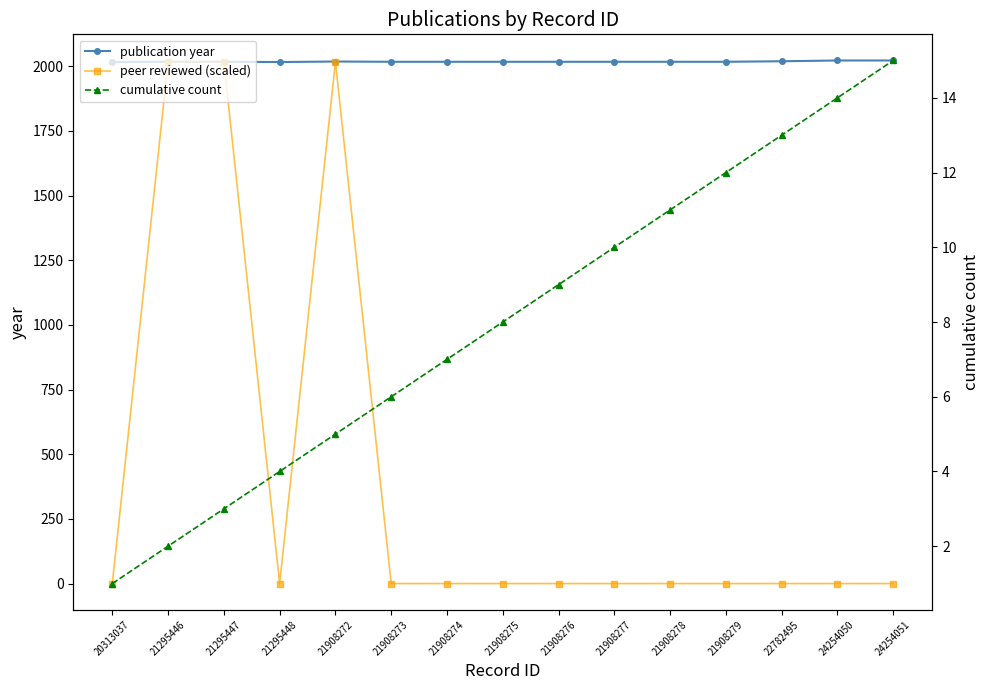

Does the chart have visible grid lines?

No